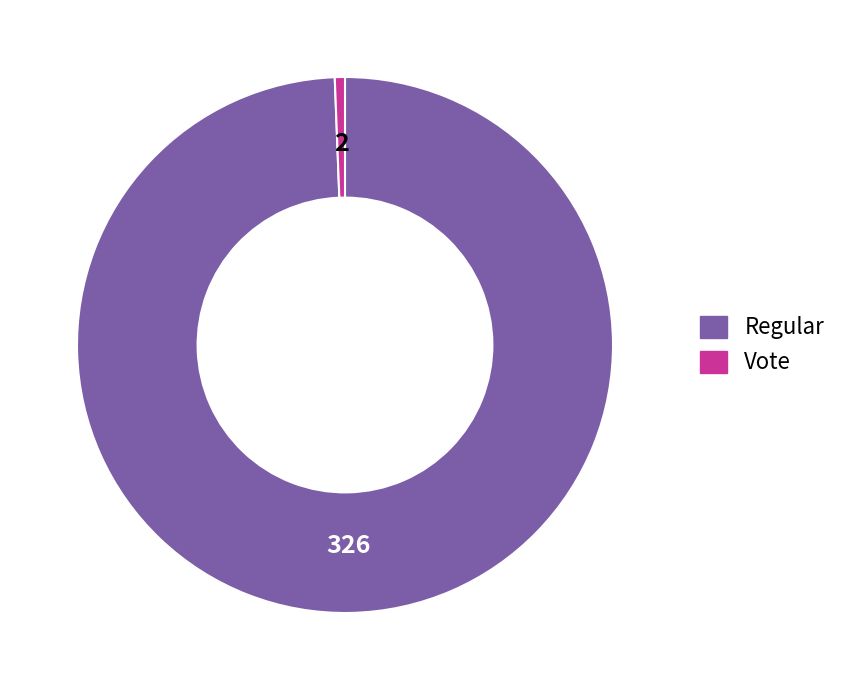

Is it true that Vote is 12% of the pie?

False